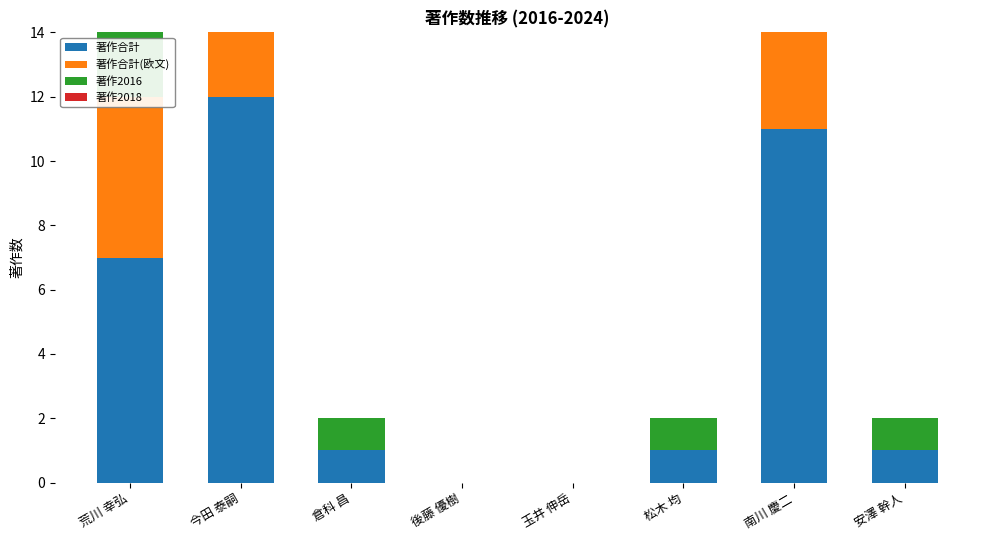

What is the value of the 著作合計 bar at the 8th from the left?

1